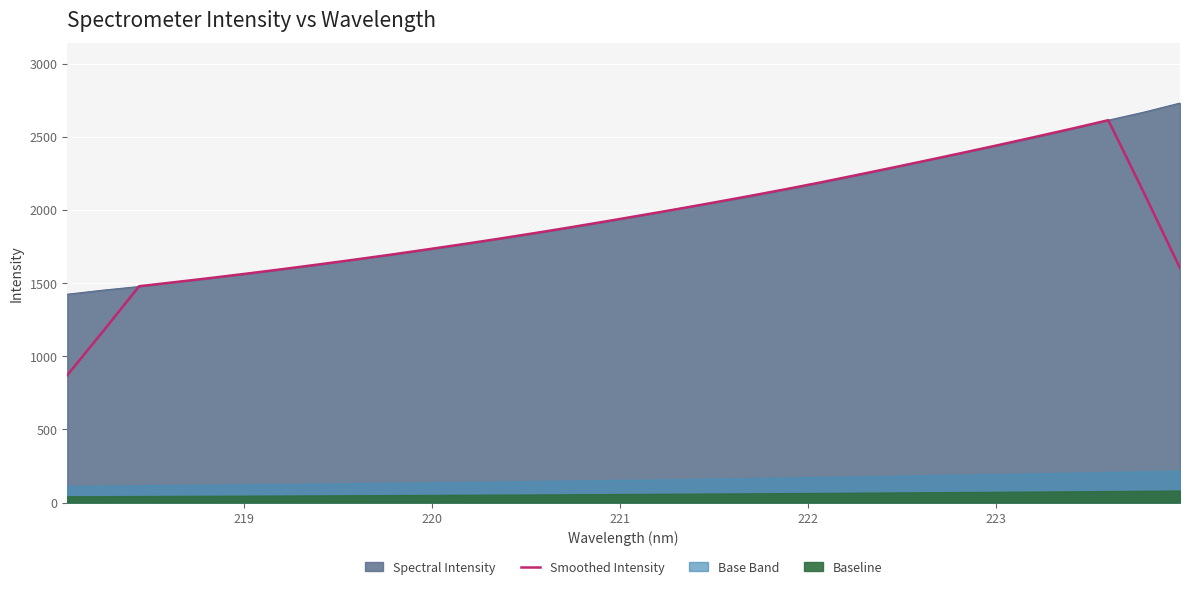

What is the value of the 32nd point from the left?

1602.5